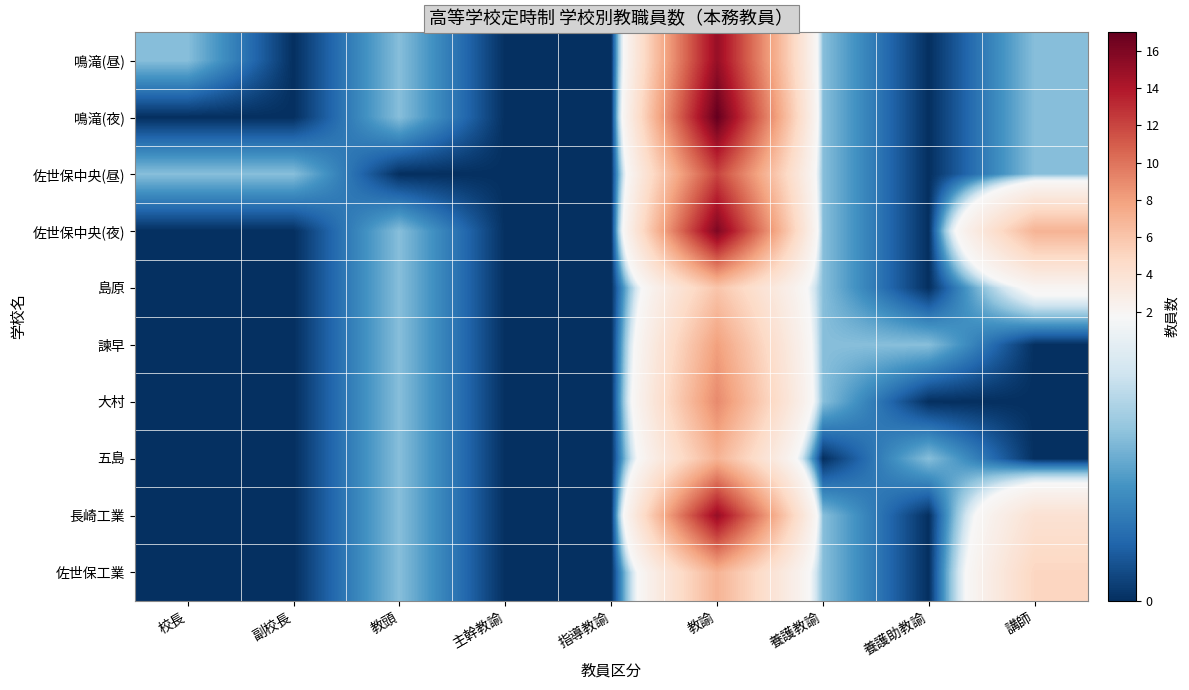

What is the total value across all series at 教頭?

9